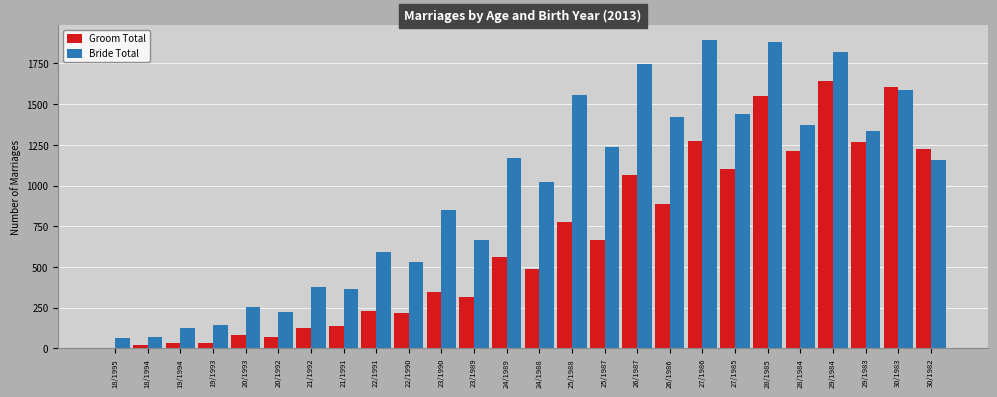

Where is Groom Total nearest to the value 825?

25/1988